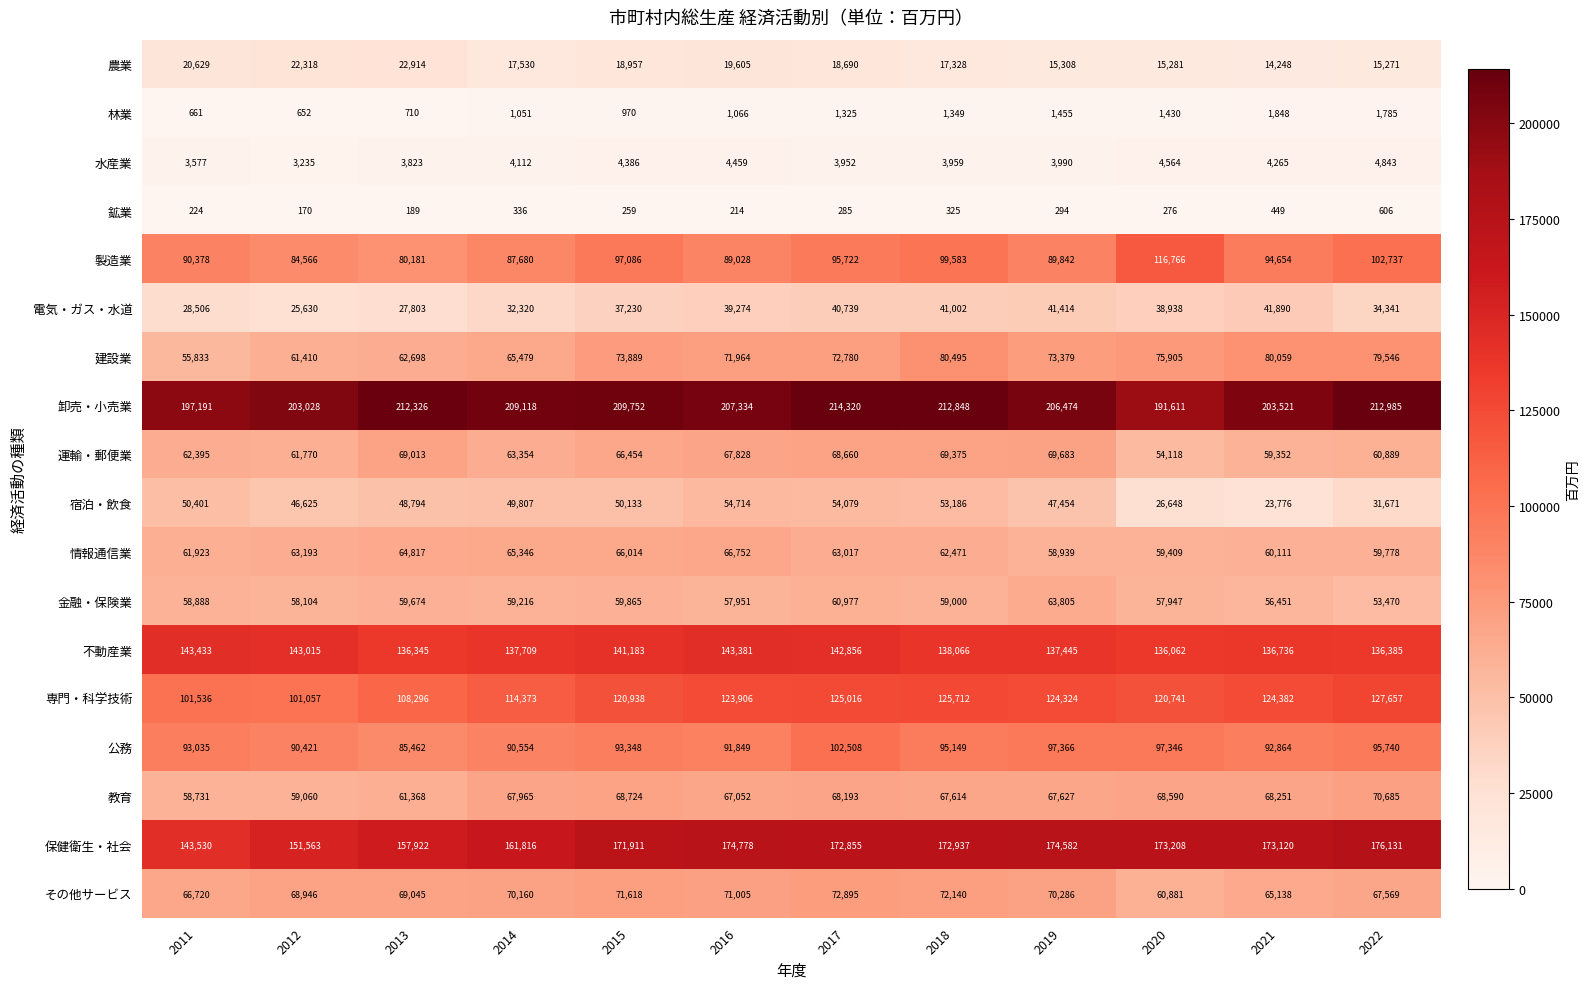

At which category is the sum across all series the highest?

2017